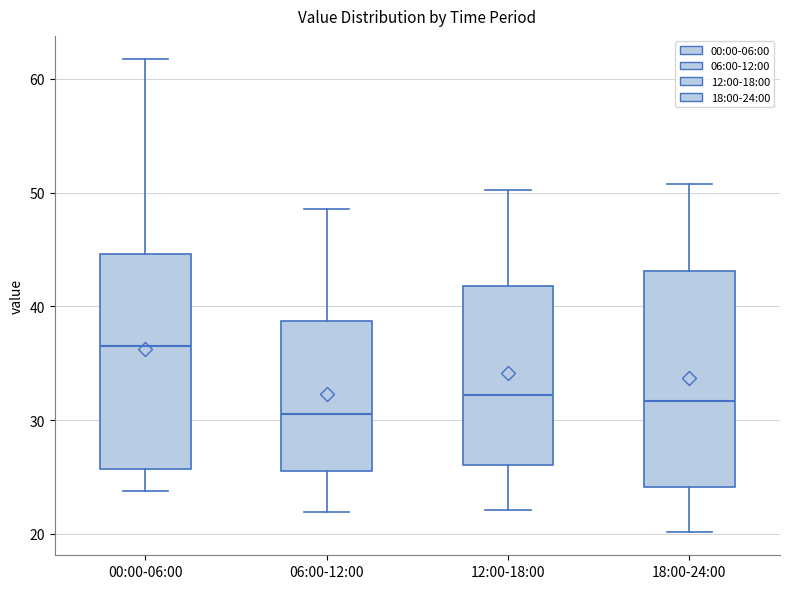

Reading left to right, read every box against the y-axis: the position of its median line, the range the box covers, and the ends of its whiskers. The values are not printed on the chart, so give them approximately, as read against the axis.

00:00-06:00: median 37, box 26 to 45, whiskers 24 to 62
06:00-12:00: median 31, box 26 to 39, whiskers 22 to 49
12:00-18:00: median 32, box 26 to 42, whiskers 22 to 50
18:00-24:00: median 32, box 24 to 43, whiskers 20 to 51